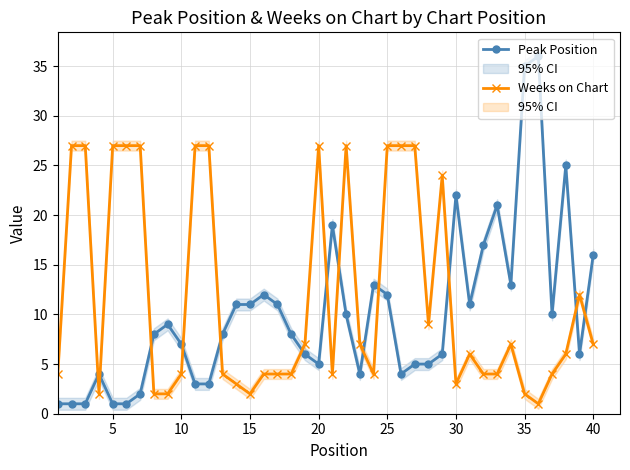

Is it true that Weeks on Chart equals 27 at 25?

True